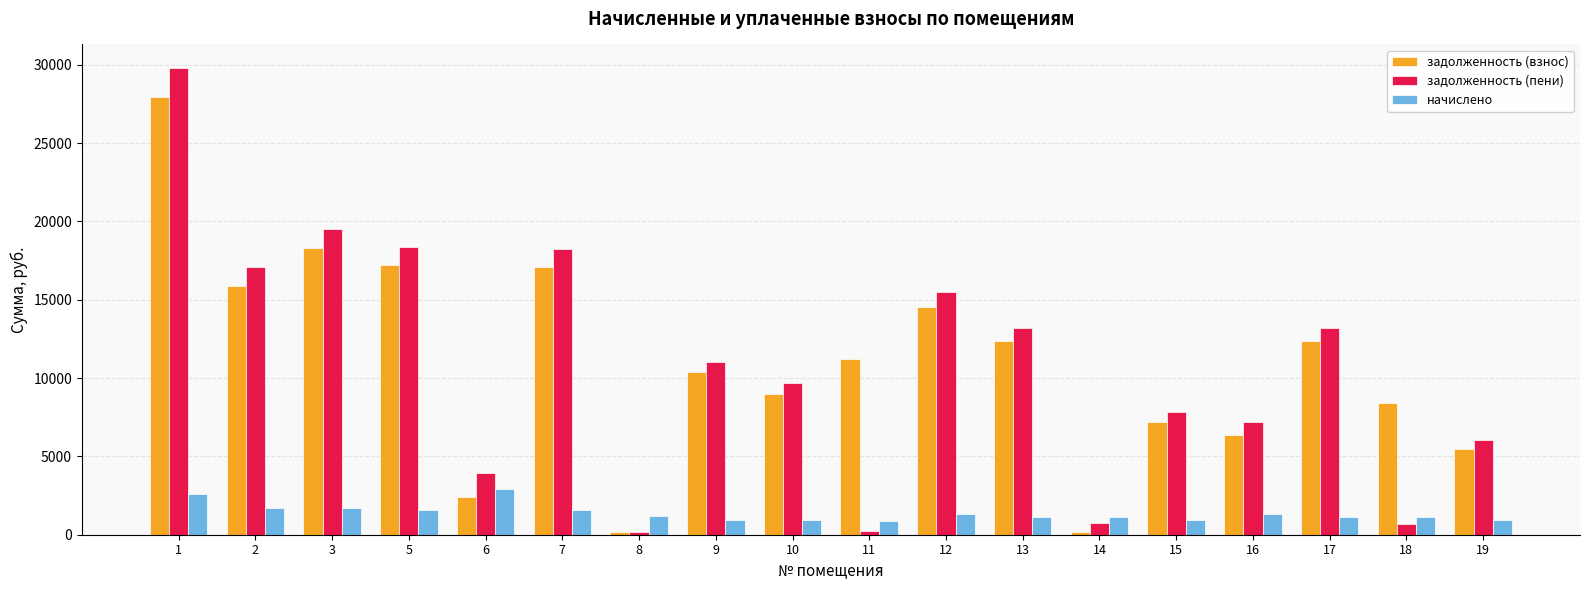

What is the total value across all series at 3?

39465.3